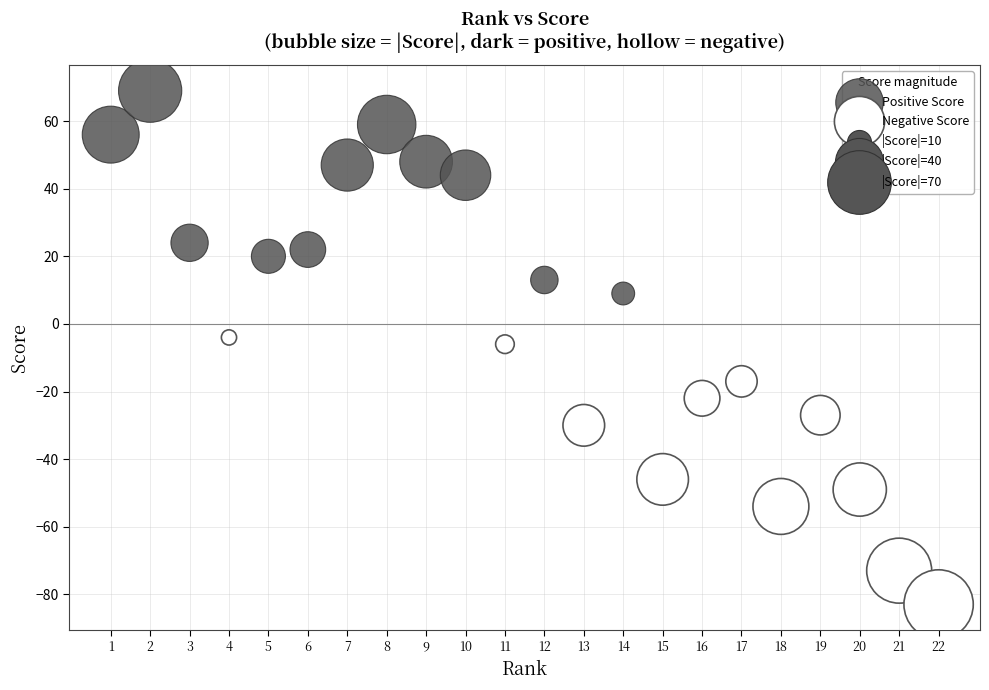

Which series contains the lowest Y value?

Negative Score